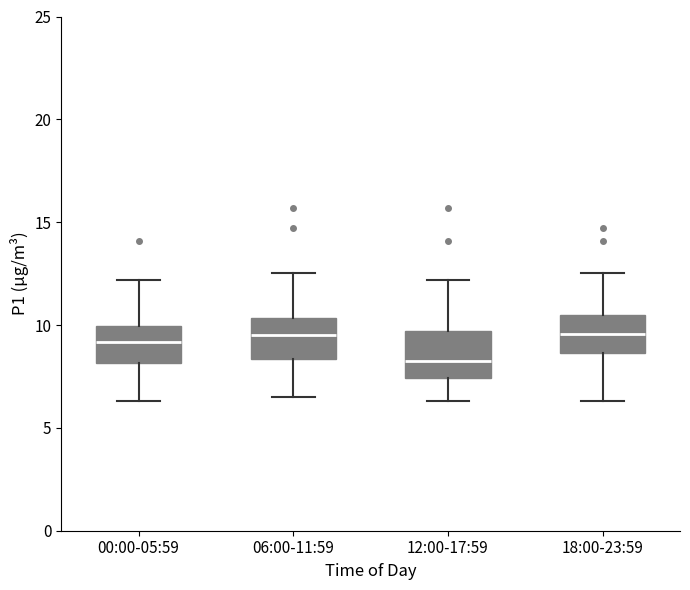

Where does the upper whisker of the box for 06:00-11:59 end on the y-axis? The values are not printed on the chart, so give them approximately, as read against the axis.

12.5